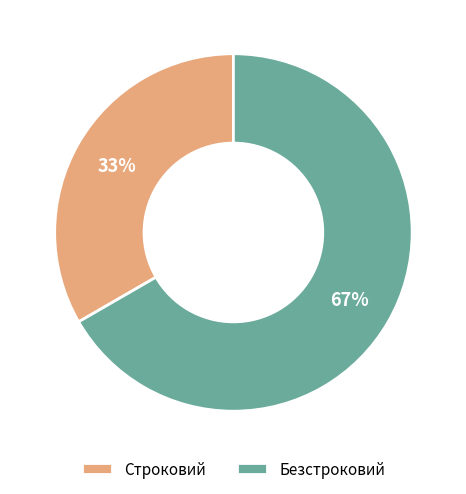

True or false: Строковий accounts for 33% of the total.

True